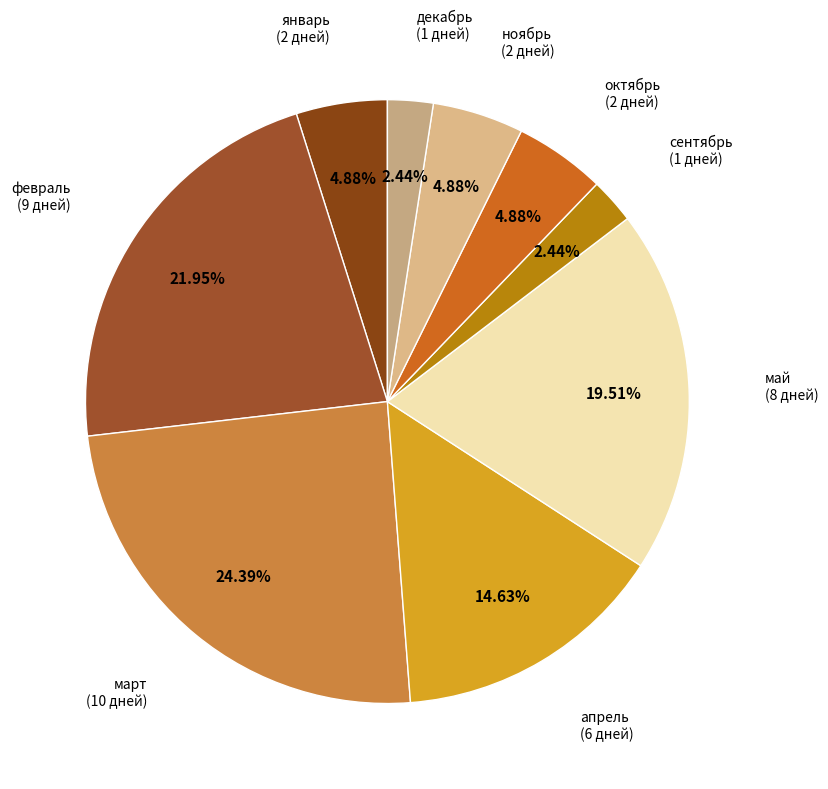

How many segments does this pie chart have?

9